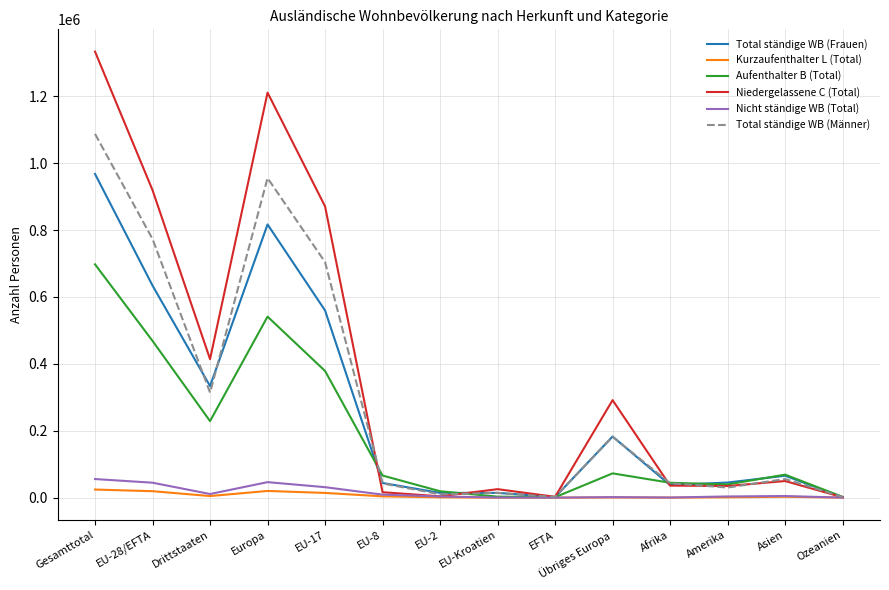

What is the greatest value displayed?

1333133